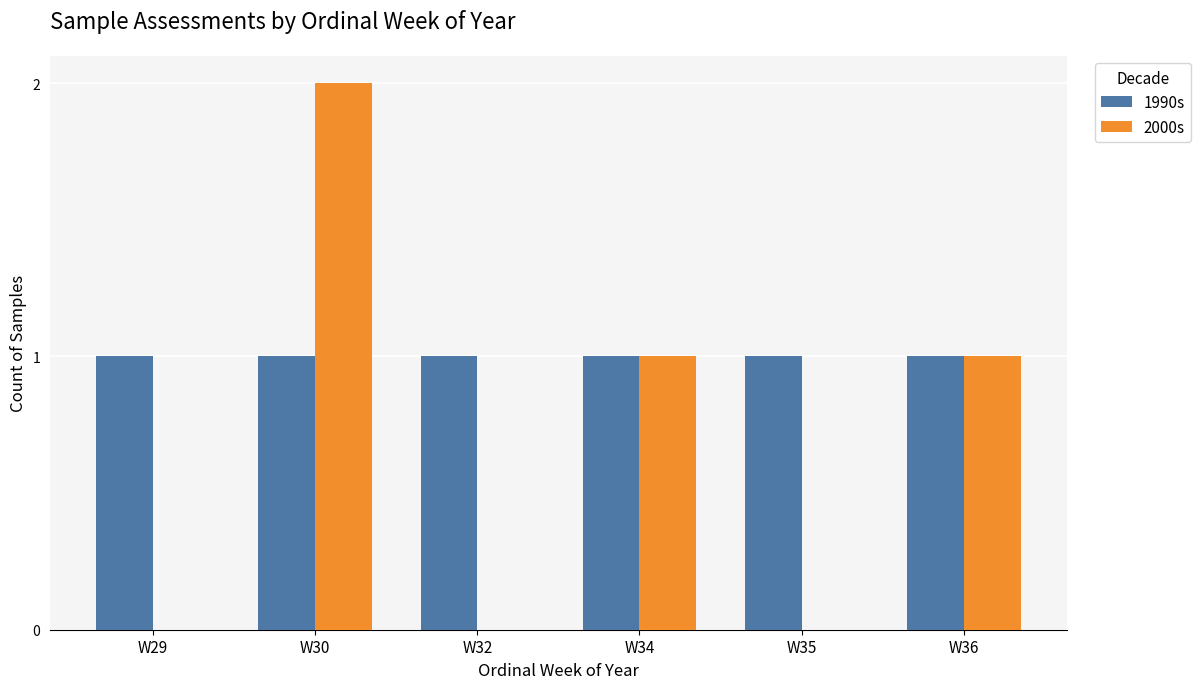

Between W30 and W32, which series saw the biggest shift?

2000s